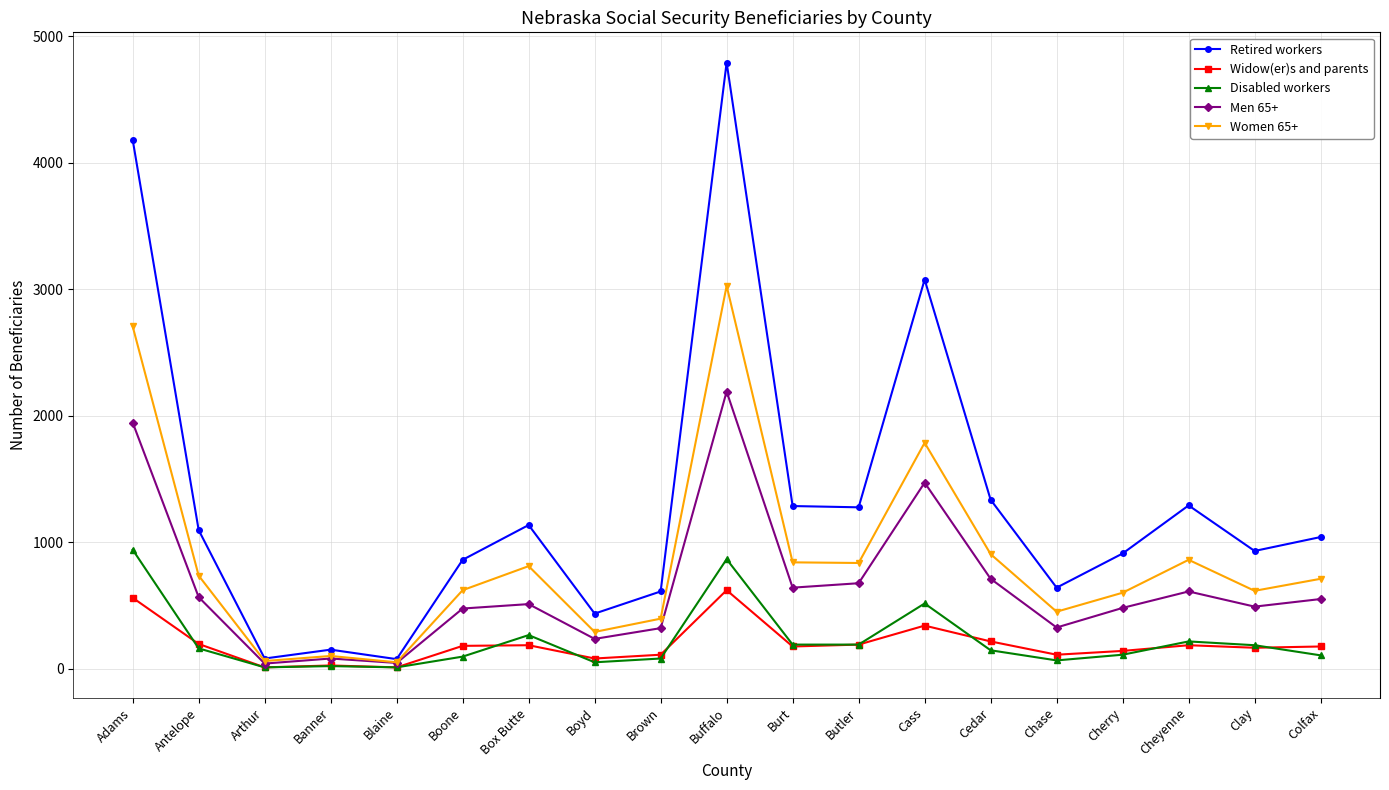

At which category is the sum across all series the highest?

Buffalo